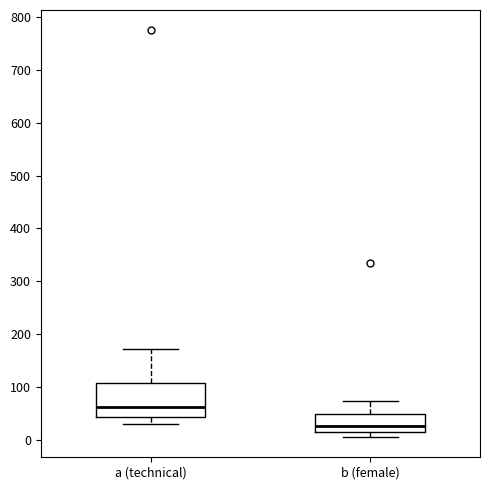

Which box's median line is the lowest?

b (female)